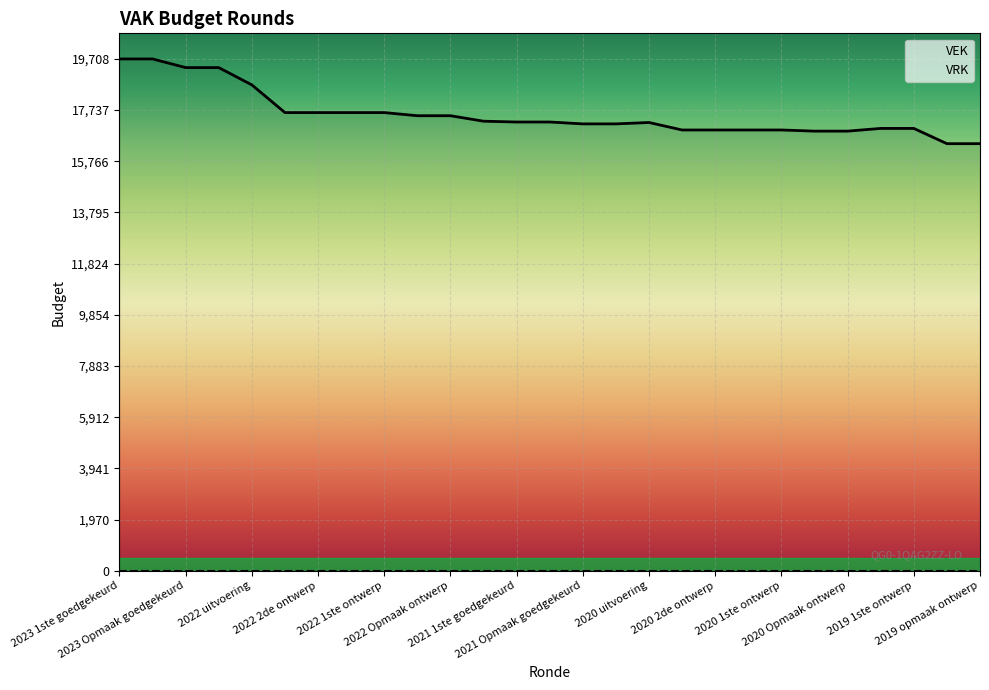

Rank the categories by value from lowest to highest.

2019 opmaak goedgekeurd, 2019 opmaak ontwerp, 2020 Opmaak goedgekeurd, 2020 Opmaak ontwerp, 2020 2de goedgekeurd, 2020 2de ontwerp, 2020 1ste goedgekeurd, 2020 1ste ontwerp, 2019 1ste goedgekeurd, 2019 1ste ontwerp, 2021 Opmaak goedgekeurd, 2021 Opmaak ontwerp, 2020 uitvoering, 2021 1ste goedgekeurd, 2021 1ste ontwerp, 2021 uitvoering, 2022 Opmaak goedgekeurd, 2022 Opmaak ontwerp, 2022 2de goedgekeurd, 2022 2de ontwerp, 2022 1ste goedgekeurd, 2022 1ste ontwerp, 2022 uitvoering, 2023 Opmaak goedgekeurd, 2023 Opmaak ontwerp, 2023 1ste goedgekeurd, 2023 1ste ontwerp